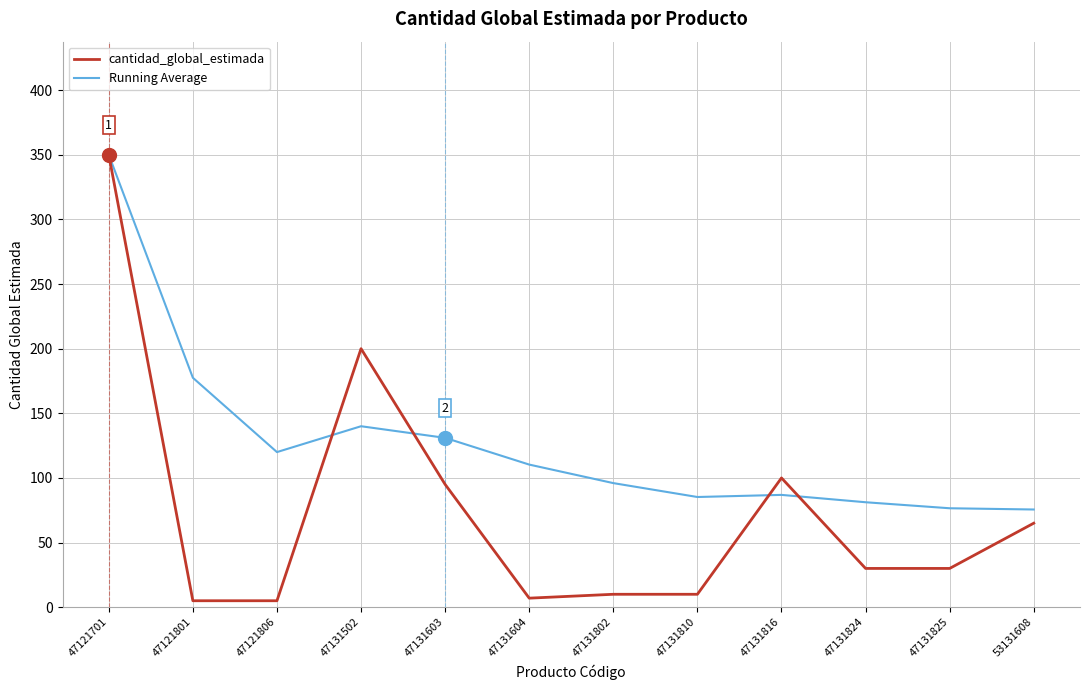

What is the smallest value displayed?

5.0